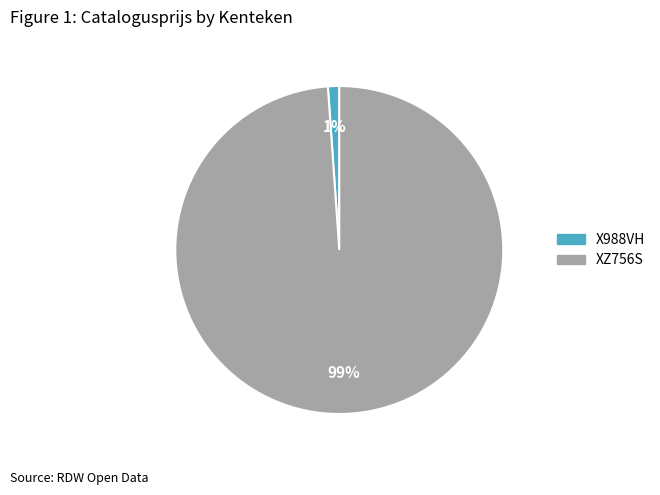

Is it true that XZ756S is 94% of the pie?

False